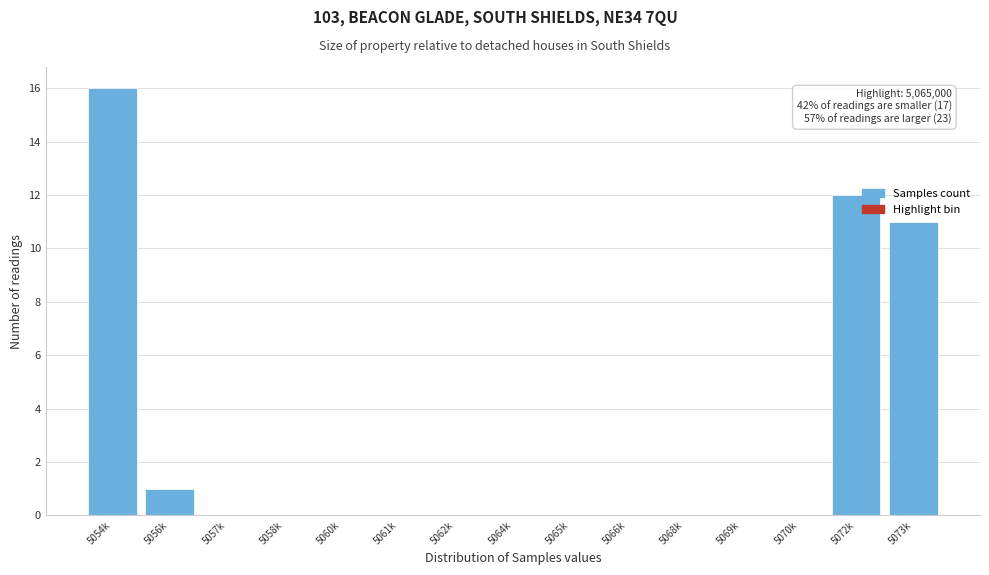

Reading left to right, list all the values displayed in this chart.

5054k=16	5056k=1	5057k=0	5058k=0	5060k=0	5061k=0	5062k=0	5064k=0	5065k=0	5066k=0	5068k=0	5069k=0	5070k=0	5072k=12	5073k=11